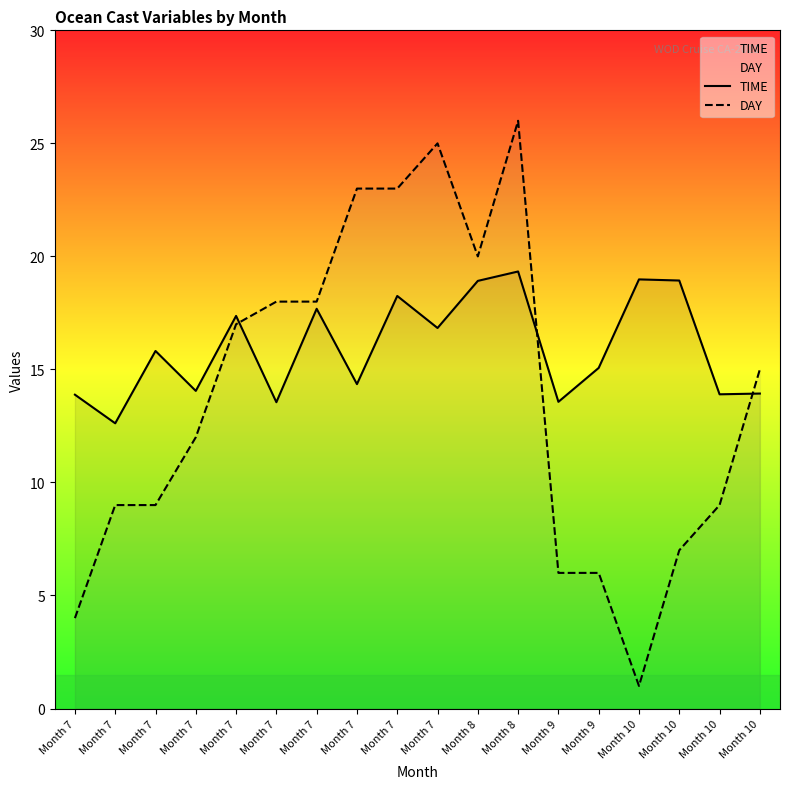

Reading right to left, list all the values displayed in this chart.

TIME: Month 10=13.9	Month 10=13.9	Month 10=18.9	Month 10=19.0	Month 9=15.1	Month 9=13.6	Month 8=19.3	Month 8=18.9	Month 7=16.8	Month 7=18.2	Month 7=14.3	Month 7=17.7	Month 7=13.6	Month 7=17.4	Month 7=14.1	Month 7=15.8	Month 7=12.6	Month 7=13.9
DAY: Month 10=15.0	Month 10=9.0	Month 10=7.0	Month 10=1.0	Month 9=6.0	Month 9=6.0	Month 8=26.0	Month 8=20.0	Month 7=25.0	Month 7=23.0	Month 7=23.0	Month 7=18.0	Month 7=18.0	Month 7=17.0	Month 7=12.0	Month 7=9.0	Month 7=9.0	Month 7=4.0